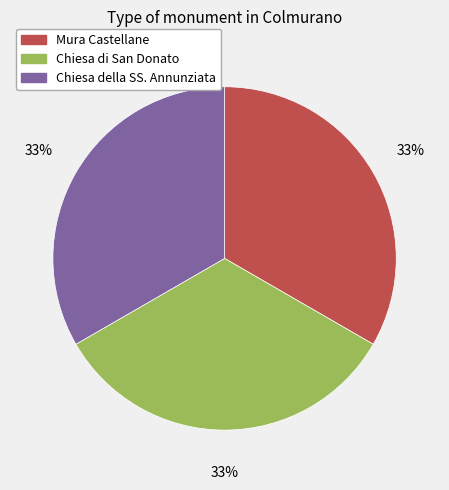

Approximately how many times larger is the value at Chiesa di San Donato compared to Mura Castellane?

1.0